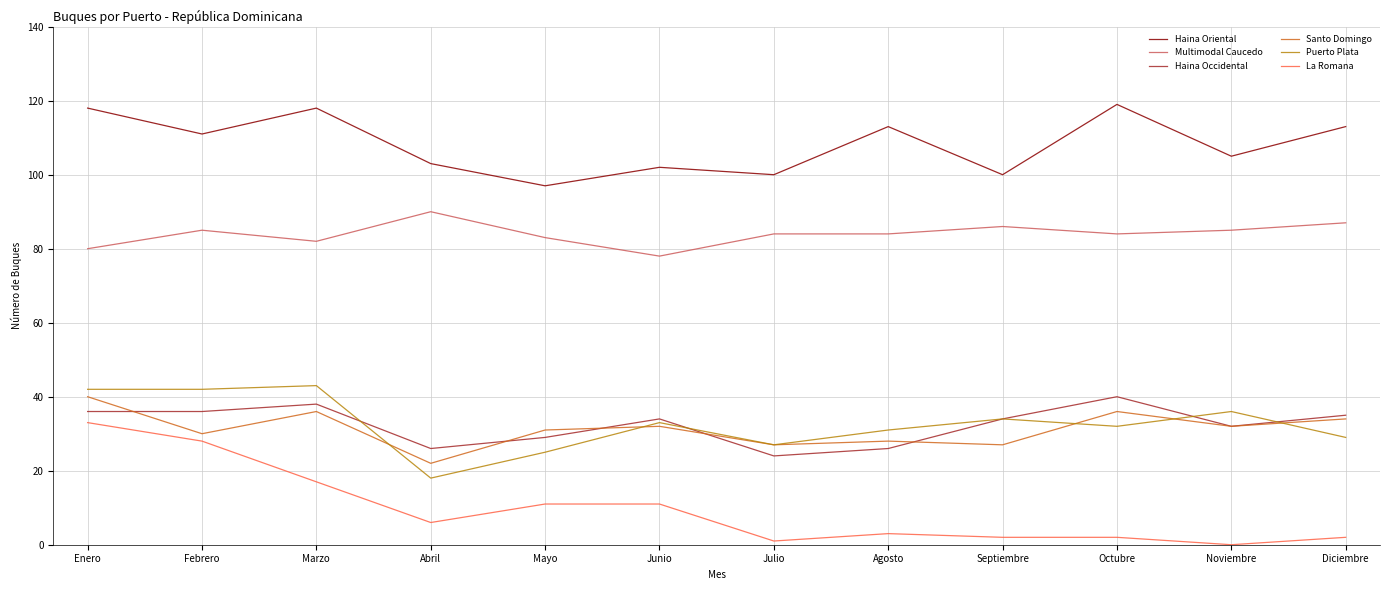

What is the minimum value for Haina Oriental?

97